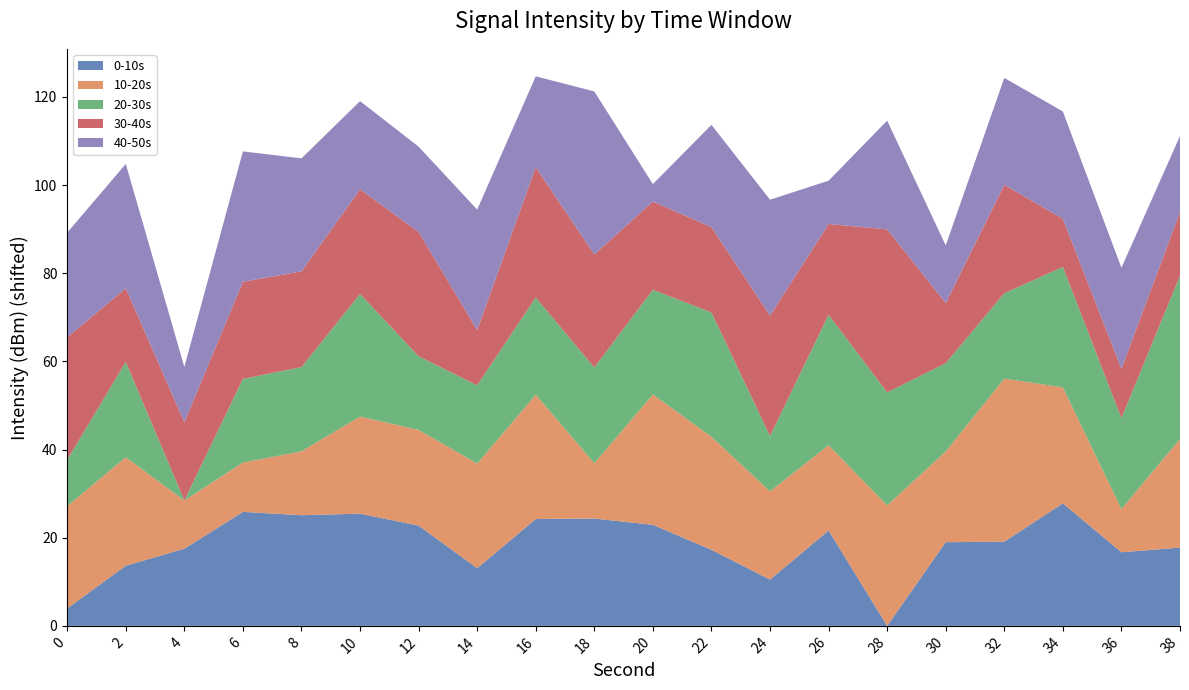

What is the total value across all series at 28?

114.6